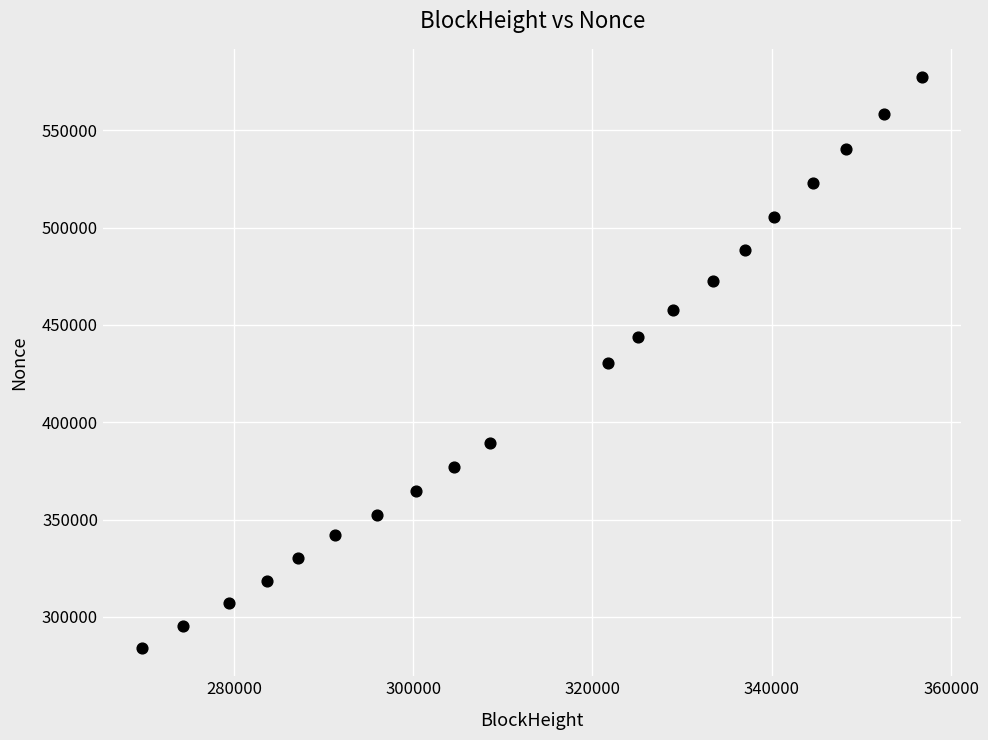

What is the range of Y values (max minus min)?

292950